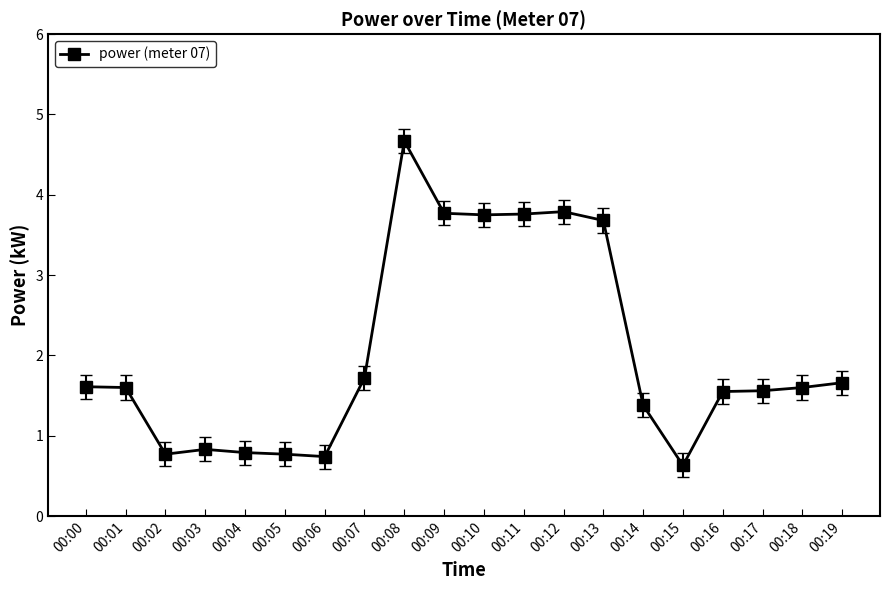

What is the minimum value shown in the chart?

0.6